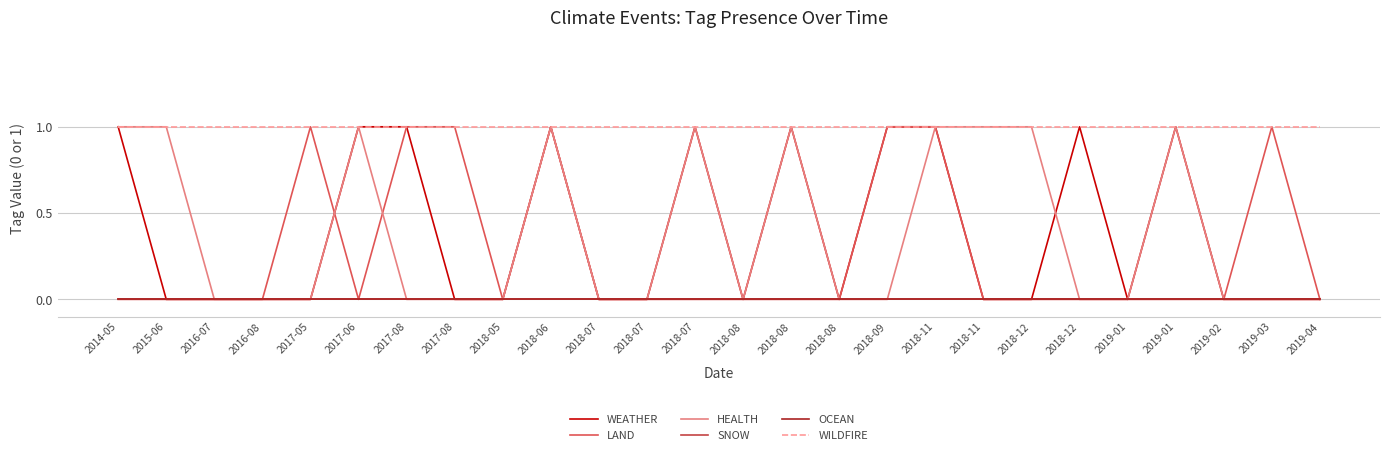

Does the chart display data point markers on the line(s)?

No